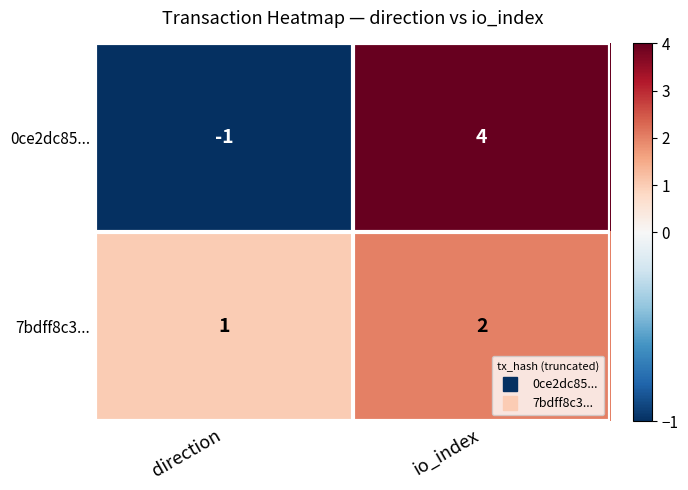

List the series in order of their peak value, lowest first.

7bdff8c3..., 0ce2dc85...